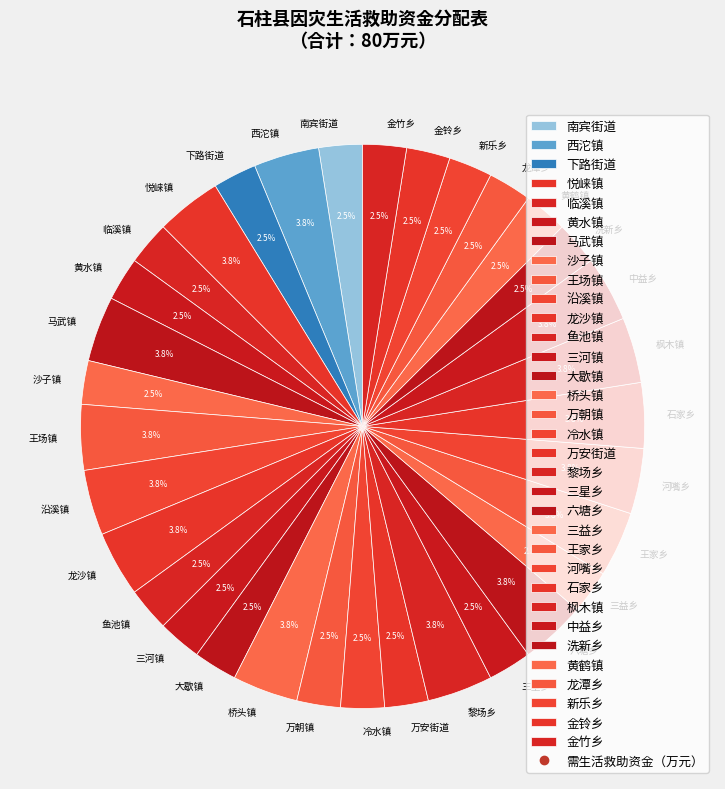

Is the sum of 王家乡 and 黄鹤镇 greater than half?

No